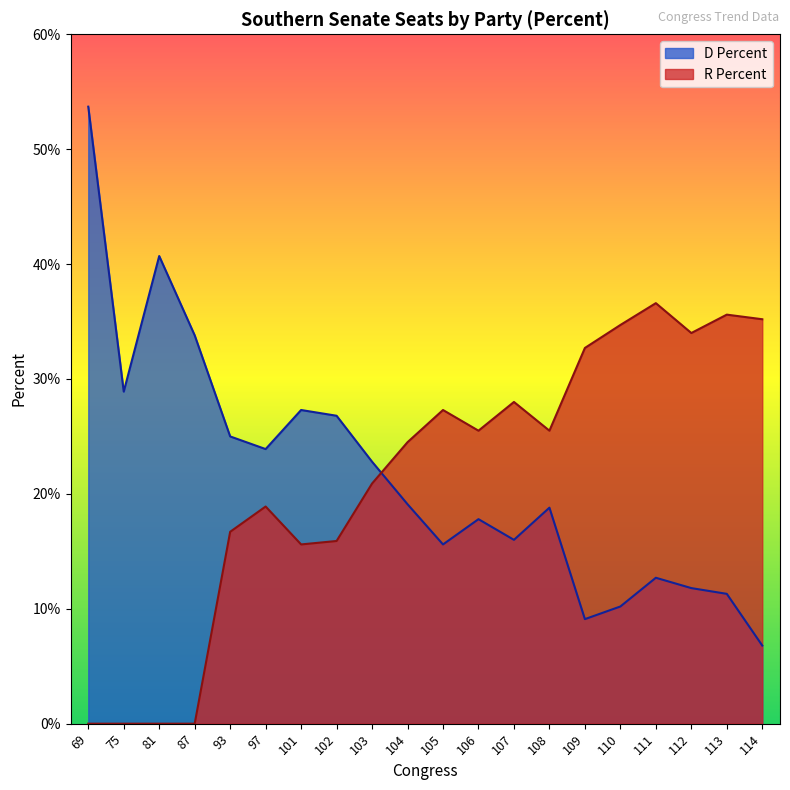

How many intersections are there between R Percent and D Percent?

1